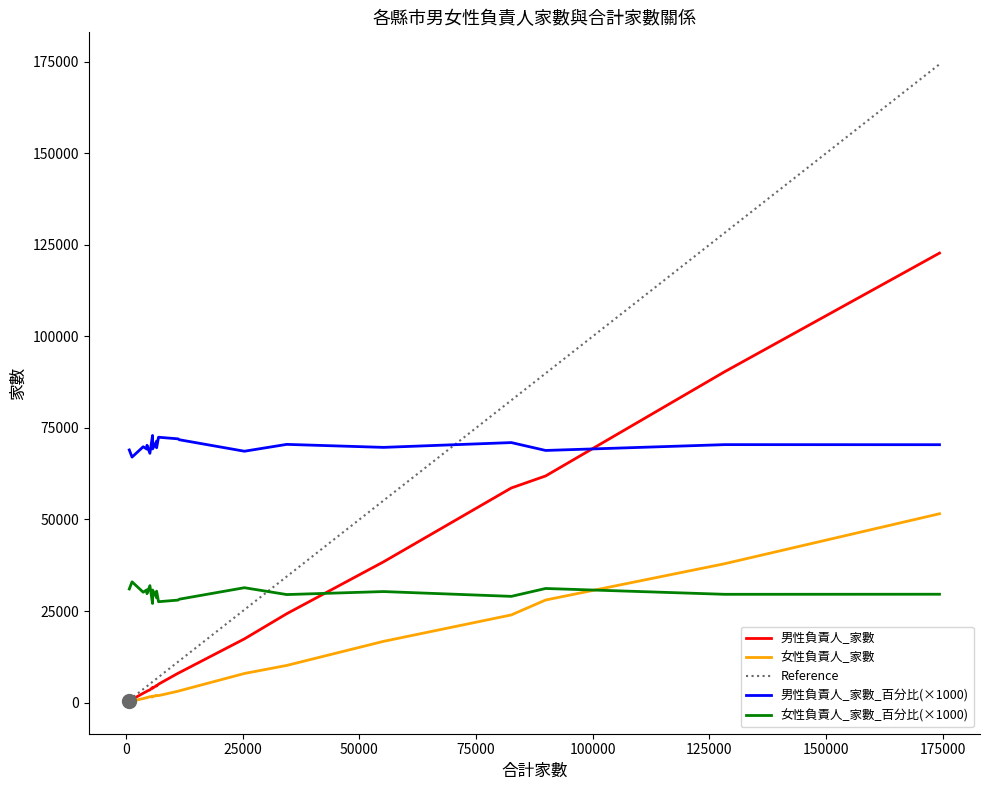

What is the highest value of the 女性負責人_家數 series?

51561